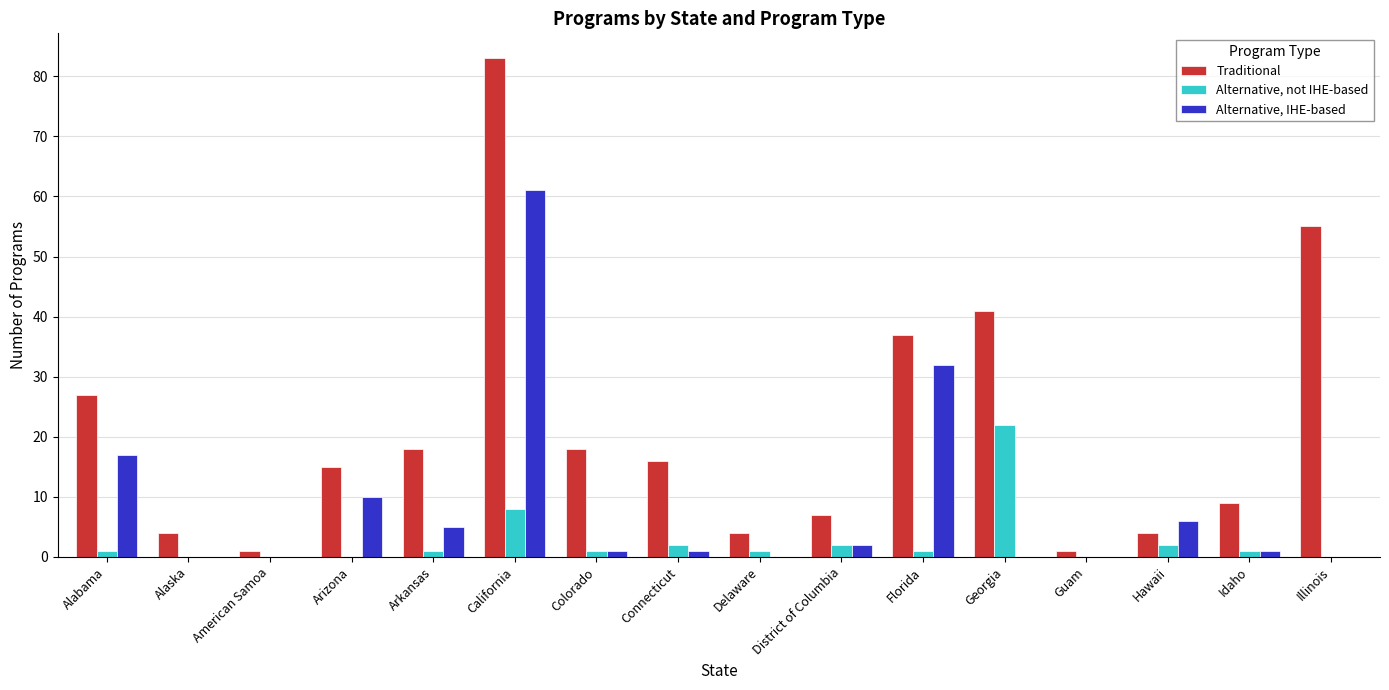

How many groups of bars are there?

16